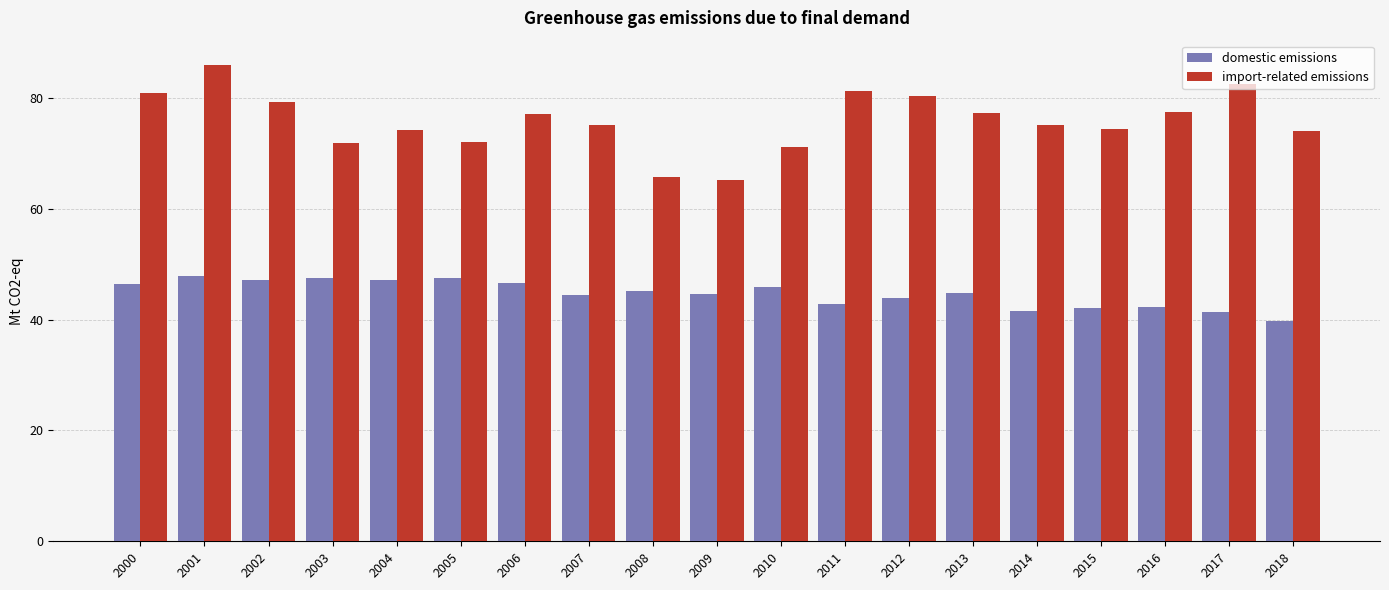

What is the average value of the domestic emissions series?

44.7